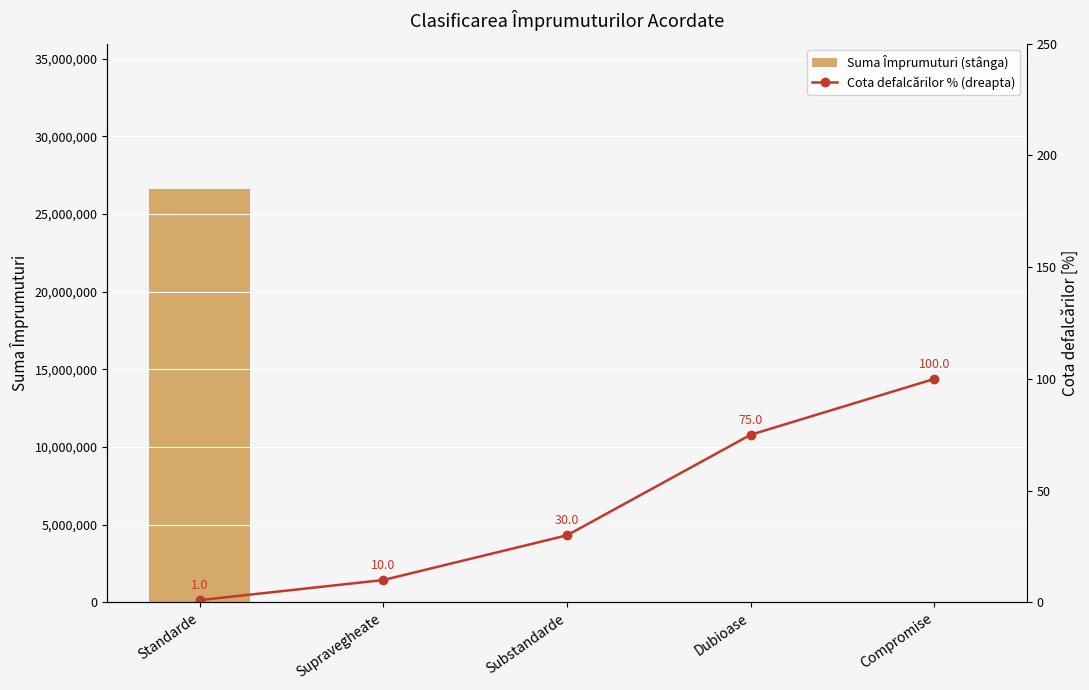

Reading left to right, list all the values displayed in this chart.

Suma Împrumuturi (stânga): Standarde=26638889	Supravegheate=0	Substandarde=0	Dubioase=0	Compromise=0
Cota defalcărilor % (dreapta): Standarde=1	Supravegheate=10	Substandarde=30	Dubioase=75	Compromise=100